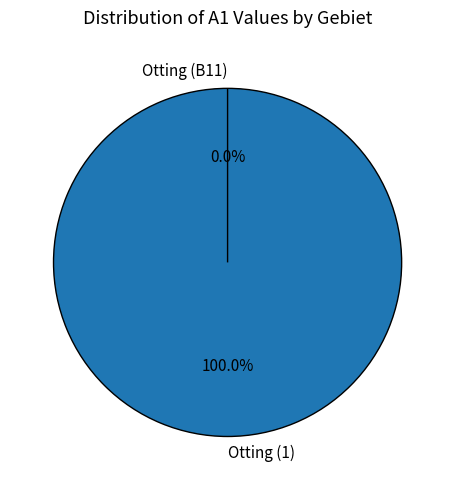

The Otting (B11) slice represents 0% of the pie. True or false?

True